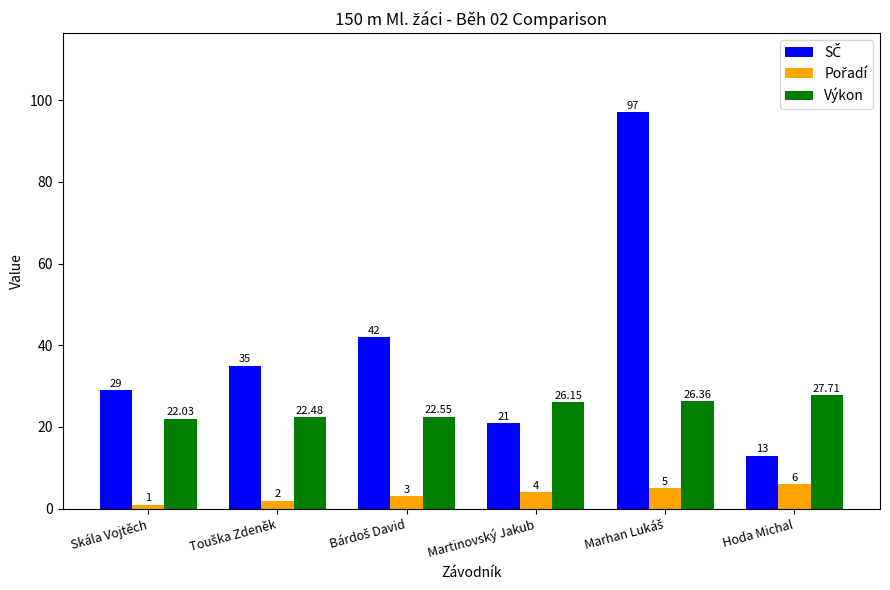

What is the average value of the Výkon series?

24.5